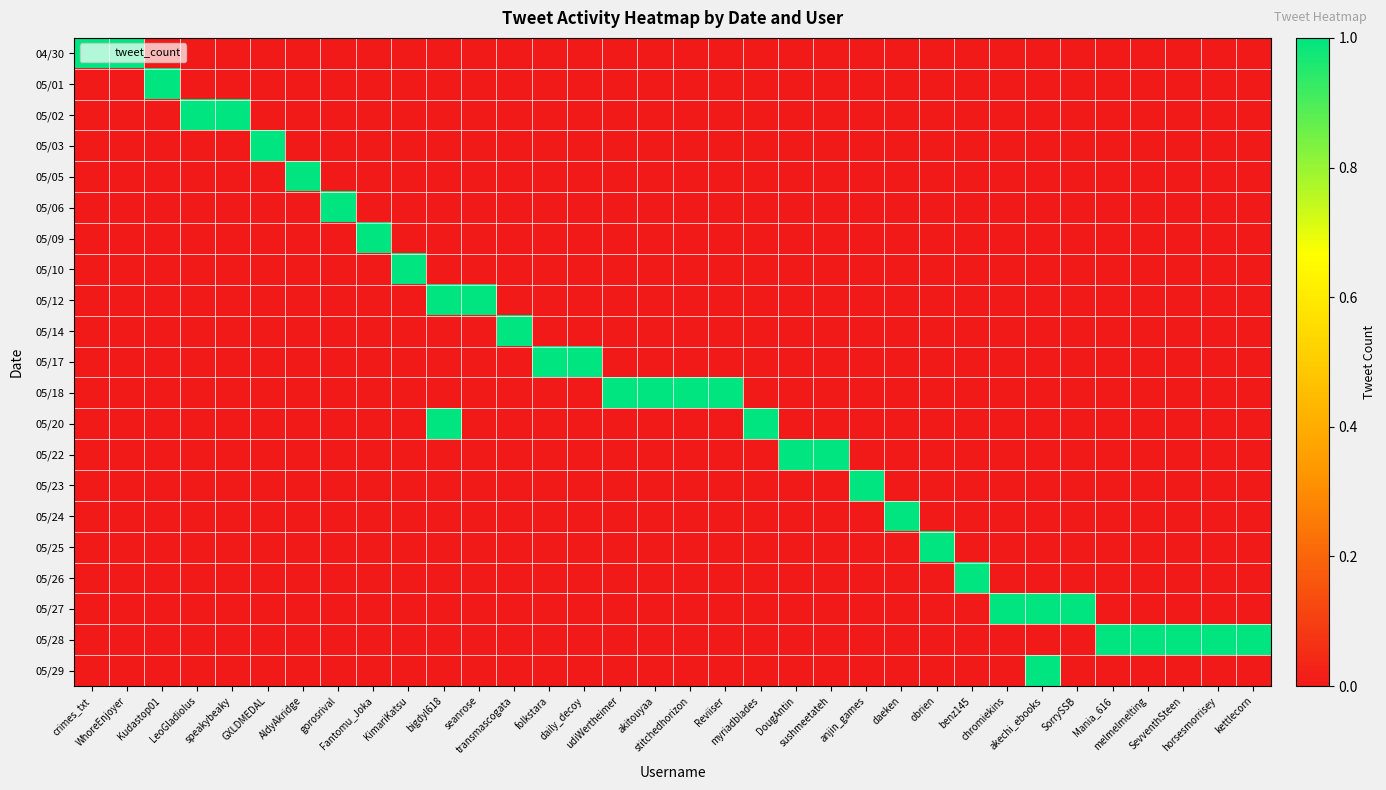

Reading right to left, list all the values displayed in this chart.

04/30: kettlecorn=0	horsesmorrisey=0	SevventhSteen=0	melmelmelting=0	Mania_616=0	SorrySSB=0	akechi_ebooks=0	chromiekins=0	benz145=0	obrien=0	daeken=0	anjin_games=0	sushmeetateh=0	DougAntin=0	myriadblades=0	Reviiser=0	stitchedhorizon=0	akitouyaa=0	udiWertheimer=0	daily_decoy=0	folkstara=0	transmascogata=0	seanrose=0	bigdyl618=0	KimariKatsu=0	Fantomu_Joka=0	gorosrival=0	AldyAkridge=0	GXLDMEDAL=0	speakybeaky=0	LeoGladiolus=0	Kudastop01=0	WhoreEnjoyer=1	crimes_txt=1
05/01: kettlecorn=0	horsesmorrisey=0	SevventhSteen=0	melmelmelting=0	Mania_616=0	SorrySSB=0	akechi_ebooks=0	chromiekins=0	benz145=0	obrien=0	daeken=0	anjin_games=0	sushmeetateh=0	DougAntin=0	myriadblades=0	Reviiser=0	stitchedhorizon=0	akitouyaa=0	udiWertheimer=0	daily_decoy=0	folkstara=0	transmascogata=0	seanrose=0	bigdyl618=0	KimariKatsu=0	Fantomu_Joka=0	gorosrival=0	AldyAkridge=0	GXLDMEDAL=0	speakybeaky=0	LeoGladiolus=0	Kudastop01=1	WhoreEnjoyer=0	crimes_txt=0
05/02: kettlecorn=0	horsesmorrisey=0	SevventhSteen=0	melmelmelting=0	Mania_616=0	SorrySSB=0	akechi_ebooks=0	chromiekins=0	benz145=0	obrien=0	daeken=0	anjin_games=0	sushmeetateh=0	DougAntin=0	myriadblades=0	Reviiser=0	stitchedhorizon=0	akitouyaa=0	udiWertheimer=0	daily_decoy=0	folkstara=0	transmascogata=0	seanrose=0	bigdyl618=0	KimariKatsu=0	Fantomu_Joka=0	gorosrival=0	AldyAkridge=0	GXLDMEDAL=0	speakybeaky=1	LeoGladiolus=1	Kudastop01=0	WhoreEnjoyer=0	crimes_txt=0
05/03: kettlecorn=0	horsesmorrisey=0	SevventhSteen=0	melmelmelting=0	Mania_616=0	SorrySSB=0	akechi_ebooks=0	chromiekins=0	benz145=0	obrien=0	daeken=0	anjin_games=0	sushmeetateh=0	DougAntin=0	myriadblades=0	Reviiser=0	stitchedhorizon=0	akitouyaa=0	udiWertheimer=0	daily_decoy=0	folkstara=0	transmascogata=0	seanrose=0	bigdyl618=0	KimariKatsu=0	Fantomu_Joka=0	gorosrival=0	AldyAkridge=0	GXLDMEDAL=1	speakybeaky=0	LeoGladiolus=0	Kudastop01=0	WhoreEnjoyer=0	crimes_txt=0
05/05: kettlecorn=0	horsesmorrisey=0	SevventhSteen=0	melmelmelting=0	Mania_616=0	SorrySSB=0	akechi_ebooks=0	chromiekins=0	benz145=0	obrien=0	daeken=0	anjin_games=0	sushmeetateh=0	DougAntin=0	myriadblades=0	Reviiser=0	stitchedhorizon=0	akitouyaa=0	udiWertheimer=0	daily_decoy=0	folkstara=0	transmascogata=0	seanrose=0	bigdyl618=0	KimariKatsu=0	Fantomu_Joka=0	gorosrival=0	AldyAkridge=1	GXLDMEDAL=0	speakybeaky=0	LeoGladiolus=0	Kudastop01=0	WhoreEnjoyer=0	crimes_txt=0
05/06: kettlecorn=0	horsesmorrisey=0	SevventhSteen=0	melmelmelting=0	Mania_616=0	SorrySSB=0	akechi_ebooks=0	chromiekins=0	benz145=0	obrien=0	daeken=0	anjin_games=0	sushmeetateh=0	DougAntin=0	myriadblades=0	Reviiser=0	stitchedhorizon=0	akitouyaa=0	udiWertheimer=0	daily_decoy=0	folkstara=0	transmascogata=0	seanrose=0	bigdyl618=0	KimariKatsu=0	Fantomu_Joka=0	gorosrival=1	AldyAkridge=0	GXLDMEDAL=0	speakybeaky=0	LeoGladiolus=0	Kudastop01=0	WhoreEnjoyer=0	crimes_txt=0
05/09: kettlecorn=0	horsesmorrisey=0	SevventhSteen=0	melmelmelting=0	Mania_616=0	SorrySSB=0	akechi_ebooks=0	chromiekins=0	benz145=0	obrien=0	daeken=0	anjin_games=0	sushmeetateh=0	DougAntin=0	myriadblades=0	Reviiser=0	stitchedhorizon=0	akitouyaa=0	udiWertheimer=0	daily_decoy=0	folkstara=0	transmascogata=0	seanrose=0	bigdyl618=0	KimariKatsu=0	Fantomu_Joka=1	gorosrival=0	AldyAkridge=0	GXLDMEDAL=0	speakybeaky=0	LeoGladiolus=0	Kudastop01=0	WhoreEnjoyer=0	crimes_txt=0
05/10: kettlecorn=0	horsesmorrisey=0	SevventhSteen=0	melmelmelting=0	Mania_616=0	SorrySSB=0	akechi_ebooks=0	chromiekins=0	benz145=0	obrien=0	daeken=0	anjin_games=0	sushmeetateh=0	DougAntin=0	myriadblades=0	Reviiser=0	stitchedhorizon=0	akitouyaa=0	udiWertheimer=0	daily_decoy=0	folkstara=0	transmascogata=0	seanrose=0	bigdyl618=0	KimariKatsu=1	Fantomu_Joka=0	gorosrival=0	AldyAkridge=0	GXLDMEDAL=0	speakybeaky=0	LeoGladiolus=0	Kudastop01=0	WhoreEnjoyer=0	crimes_txt=0
05/12: kettlecorn=0	horsesmorrisey=0	SevventhSteen=0	melmelmelting=0	Mania_616=0	SorrySSB=0	akechi_ebooks=0	chromiekins=0	benz145=0	obrien=0	daeken=0	anjin_games=0	sushmeetateh=0	DougAntin=0	myriadblades=0	Reviiser=0	stitchedhorizon=0	akitouyaa=0	udiWertheimer=0	daily_decoy=0	folkstara=0	transmascogata=0	seanrose=1	bigdyl618=1	KimariKatsu=0	Fantomu_Joka=0	gorosrival=0	AldyAkridge=0	GXLDMEDAL=0	speakybeaky=0	LeoGladiolus=0	Kudastop01=0	WhoreEnjoyer=0	crimes_txt=0
05/14: kettlecorn=0	horsesmorrisey=0	SevventhSteen=0	melmelmelting=0	Mania_616=0	SorrySSB=0	akechi_ebooks=0	chromiekins=0	benz145=0	obrien=0	daeken=0	anjin_games=0	sushmeetateh=0	DougAntin=0	myriadblades=0	Reviiser=0	stitchedhorizon=0	akitouyaa=0	udiWertheimer=0	daily_decoy=0	folkstara=0	transmascogata=1	seanrose=0	bigdyl618=0	KimariKatsu=0	Fantomu_Joka=0	gorosrival=0	AldyAkridge=0	GXLDMEDAL=0	speakybeaky=0	LeoGladiolus=0	Kudastop01=0	WhoreEnjoyer=0	crimes_txt=0
05/17: kettlecorn=0	horsesmorrisey=0	SevventhSteen=0	melmelmelting=0	Mania_616=0	SorrySSB=0	akechi_ebooks=0	chromiekins=0	benz145=0	obrien=0	daeken=0	anjin_games=0	sushmeetateh=0	DougAntin=0	myriadblades=0	Reviiser=0	stitchedhorizon=0	akitouyaa=0	udiWertheimer=0	daily_decoy=1	folkstara=1	transmascogata=0	seanrose=0	bigdyl618=0	KimariKatsu=0	Fantomu_Joka=0	gorosrival=0	AldyAkridge=0	GXLDMEDAL=0	speakybeaky=0	LeoGladiolus=0	Kudastop01=0	WhoreEnjoyer=0	crimes_txt=0
05/18: kettlecorn=0	horsesmorrisey=0	SevventhSteen=0	melmelmelting=0	Mania_616=0	SorrySSB=0	akechi_ebooks=0	chromiekins=0	benz145=0	obrien=0	daeken=0	anjin_games=0	sushmeetateh=0	DougAntin=0	myriadblades=0	Reviiser=1	stitchedhorizon=1	akitouyaa=1	udiWertheimer=1	daily_decoy=0	folkstara=0	transmascogata=0	seanrose=0	bigdyl618=0	KimariKatsu=0	Fantomu_Joka=0	gorosrival=0	AldyAkridge=0	GXLDMEDAL=0	speakybeaky=0	LeoGladiolus=0	Kudastop01=0	WhoreEnjoyer=0	crimes_txt=0
05/20: kettlecorn=0	horsesmorrisey=0	SevventhSteen=0	melmelmelting=0	Mania_616=0	SorrySSB=0	akechi_ebooks=0	chromiekins=0	benz145=0	obrien=0	daeken=0	anjin_games=0	sushmeetateh=0	DougAntin=0	myriadblades=1	Reviiser=0	stitchedhorizon=0	akitouyaa=0	udiWertheimer=0	daily_decoy=0	folkstara=0	transmascogata=0	seanrose=0	bigdyl618=1	KimariKatsu=0	Fantomu_Joka=0	gorosrival=0	AldyAkridge=0	GXLDMEDAL=0	speakybeaky=0	LeoGladiolus=0	Kudastop01=0	WhoreEnjoyer=0	crimes_txt=0
05/22: kettlecorn=0	horsesmorrisey=0	SevventhSteen=0	melmelmelting=0	Mania_616=0	SorrySSB=0	akechi_ebooks=0	chromiekins=0	benz145=0	obrien=0	daeken=0	anjin_games=0	sushmeetateh=1	DougAntin=1	myriadblades=0	Reviiser=0	stitchedhorizon=0	akitouyaa=0	udiWertheimer=0	daily_decoy=0	folkstara=0	transmascogata=0	seanrose=0	bigdyl618=0	KimariKatsu=0	Fantomu_Joka=0	gorosrival=0	AldyAkridge=0	GXLDMEDAL=0	speakybeaky=0	LeoGladiolus=0	Kudastop01=0	WhoreEnjoyer=0	crimes_txt=0
05/23: kettlecorn=0	horsesmorrisey=0	SevventhSteen=0	melmelmelting=0	Mania_616=0	SorrySSB=0	akechi_ebooks=0	chromiekins=0	benz145=0	obrien=0	daeken=0	anjin_games=1	sushmeetateh=0	DougAntin=0	myriadblades=0	Reviiser=0	stitchedhorizon=0	akitouyaa=0	udiWertheimer=0	daily_decoy=0	folkstara=0	transmascogata=0	seanrose=0	bigdyl618=0	KimariKatsu=0	Fantomu_Joka=0	gorosrival=0	AldyAkridge=0	GXLDMEDAL=0	speakybeaky=0	LeoGladiolus=0	Kudastop01=0	WhoreEnjoyer=0	crimes_txt=0
05/24: kettlecorn=0	horsesmorrisey=0	SevventhSteen=0	melmelmelting=0	Mania_616=0	SorrySSB=0	akechi_ebooks=0	chromiekins=0	benz145=0	obrien=0	daeken=1	anjin_games=0	sushmeetateh=0	DougAntin=0	myriadblades=0	Reviiser=0	stitchedhorizon=0	akitouyaa=0	udiWertheimer=0	daily_decoy=0	folkstara=0	transmascogata=0	seanrose=0	bigdyl618=0	KimariKatsu=0	Fantomu_Joka=0	gorosrival=0	AldyAkridge=0	GXLDMEDAL=0	speakybeaky=0	LeoGladiolus=0	Kudastop01=0	WhoreEnjoyer=0	crimes_txt=0
05/25: kettlecorn=0	horsesmorrisey=0	SevventhSteen=0	melmelmelting=0	Mania_616=0	SorrySSB=0	akechi_ebooks=0	chromiekins=0	benz145=0	obrien=1	daeken=0	anjin_games=0	sushmeetateh=0	DougAntin=0	myriadblades=0	Reviiser=0	stitchedhorizon=0	akitouyaa=0	udiWertheimer=0	daily_decoy=0	folkstara=0	transmascogata=0	seanrose=0	bigdyl618=0	KimariKatsu=0	Fantomu_Joka=0	gorosrival=0	AldyAkridge=0	GXLDMEDAL=0	speakybeaky=0	LeoGladiolus=0	Kudastop01=0	WhoreEnjoyer=0	crimes_txt=0
05/26: kettlecorn=0	horsesmorrisey=0	SevventhSteen=0	melmelmelting=0	Mania_616=0	SorrySSB=0	akechi_ebooks=0	chromiekins=0	benz145=1	obrien=0	daeken=0	anjin_games=0	sushmeetateh=0	DougAntin=0	myriadblades=0	Reviiser=0	stitchedhorizon=0	akitouyaa=0	udiWertheimer=0	daily_decoy=0	folkstara=0	transmascogata=0	seanrose=0	bigdyl618=0	KimariKatsu=0	Fantomu_Joka=0	gorosrival=0	AldyAkridge=0	GXLDMEDAL=0	speakybeaky=0	LeoGladiolus=0	Kudastop01=0	WhoreEnjoyer=0	crimes_txt=0
05/27: kettlecorn=0	horsesmorrisey=0	SevventhSteen=0	melmelmelting=0	Mania_616=0	SorrySSB=1	akechi_ebooks=1	chromiekins=1	benz145=0	obrien=0	daeken=0	anjin_games=0	sushmeetateh=0	DougAntin=0	myriadblades=0	Reviiser=0	stitchedhorizon=0	akitouyaa=0	udiWertheimer=0	daily_decoy=0	folkstara=0	transmascogata=0	seanrose=0	bigdyl618=0	KimariKatsu=0	Fantomu_Joka=0	gorosrival=0	AldyAkridge=0	GXLDMEDAL=0	speakybeaky=0	LeoGladiolus=0	Kudastop01=0	WhoreEnjoyer=0	crimes_txt=0
05/28: kettlecorn=1	horsesmorrisey=1	SevventhSteen=1	melmelmelting=1	Mania_616=1	SorrySSB=0	akechi_ebooks=0	chromiekins=0	benz145=0	obrien=0	daeken=0	anjin_games=0	sushmeetateh=0	DougAntin=0	myriadblades=0	Reviiser=0	stitchedhorizon=0	akitouyaa=0	udiWertheimer=0	daily_decoy=0	folkstara=0	transmascogata=0	seanrose=0	bigdyl618=0	KimariKatsu=0	Fantomu_Joka=0	gorosrival=0	AldyAkridge=0	GXLDMEDAL=0	speakybeaky=0	LeoGladiolus=0	Kudastop01=0	WhoreEnjoyer=0	crimes_txt=0
05/29: kettlecorn=0	horsesmorrisey=0	SevventhSteen=0	melmelmelting=0	Mania_616=0	SorrySSB=0	akechi_ebooks=1	chromiekins=0	benz145=0	obrien=0	daeken=0	anjin_games=0	sushmeetateh=0	DougAntin=0	myriadblades=0	Reviiser=0	stitchedhorizon=0	akitouyaa=0	udiWertheimer=0	daily_decoy=0	folkstara=0	transmascogata=0	seanrose=0	bigdyl618=0	KimariKatsu=0	Fantomu_Joka=0	gorosrival=0	AldyAkridge=0	GXLDMEDAL=0	speakybeaky=0	LeoGladiolus=0	Kudastop01=0	WhoreEnjoyer=0	crimes_txt=0